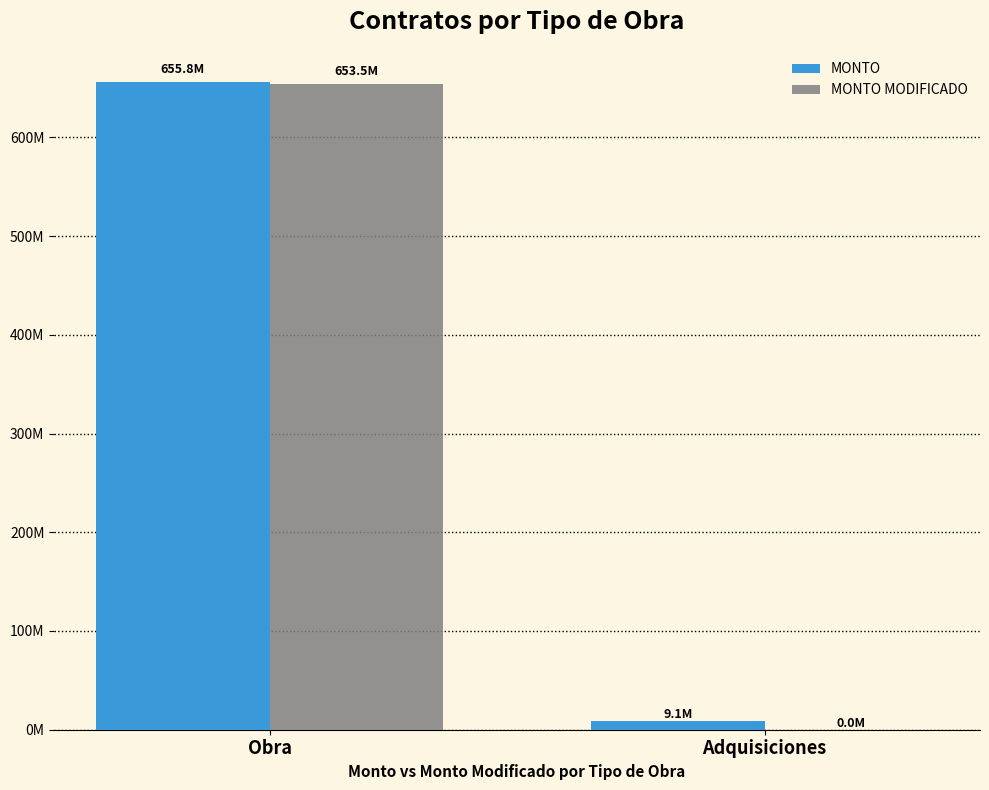

At how many categories does at least one series exceed 121722233?

1